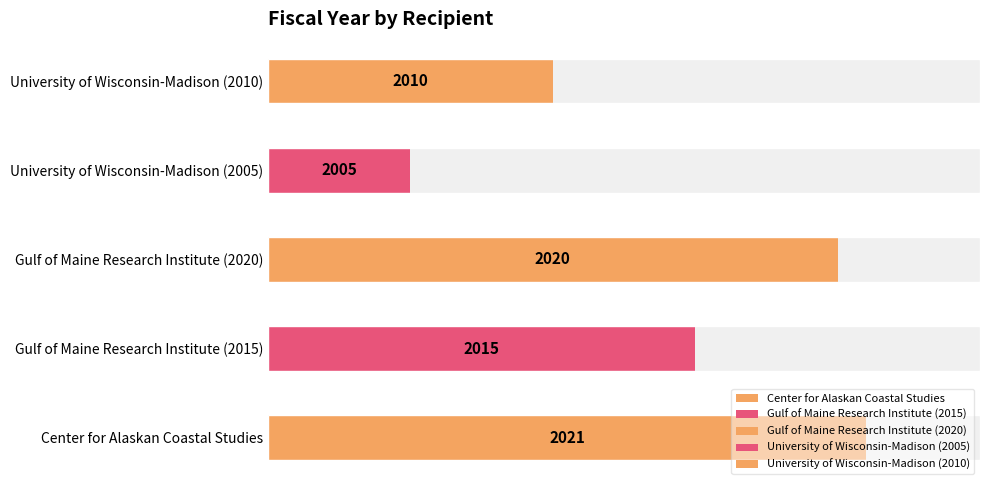

What position from the left is Gulf of Maine Research Institute (2015)?

2